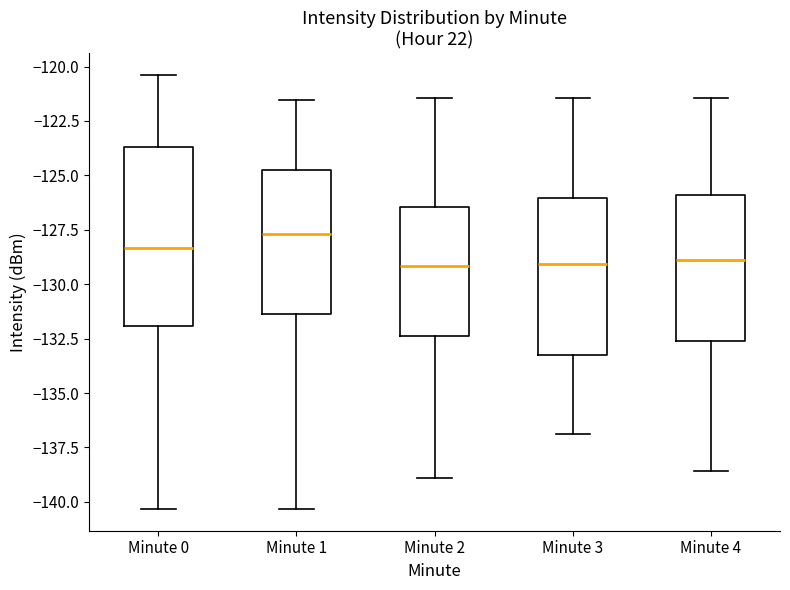

Where does the median line of the box for Minute 4 sit on the y-axis? The values are not printed on the chart, so give them approximately, as read against the axis.

-129.0